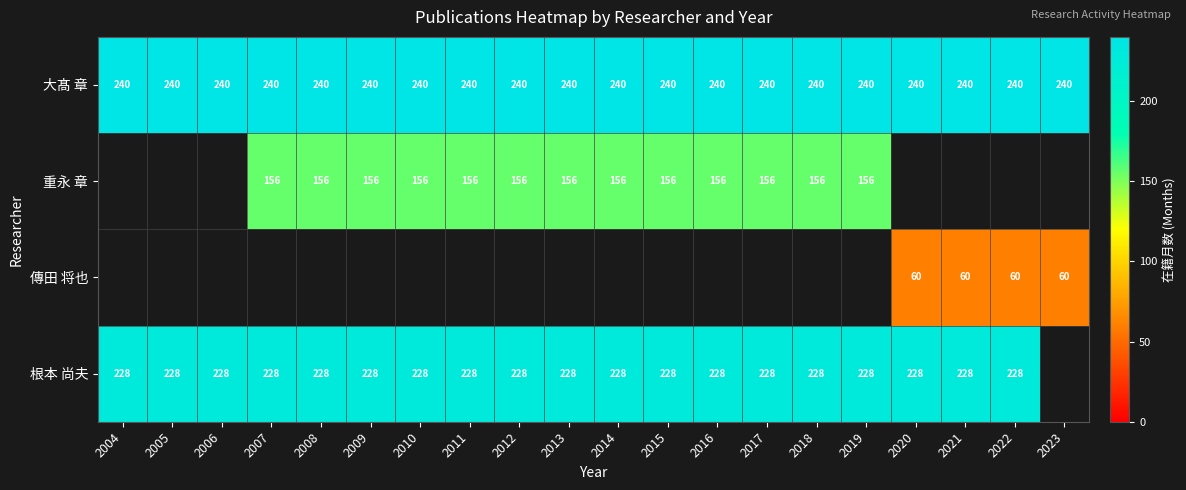

What is the maximum value shown in the chart?

240.0